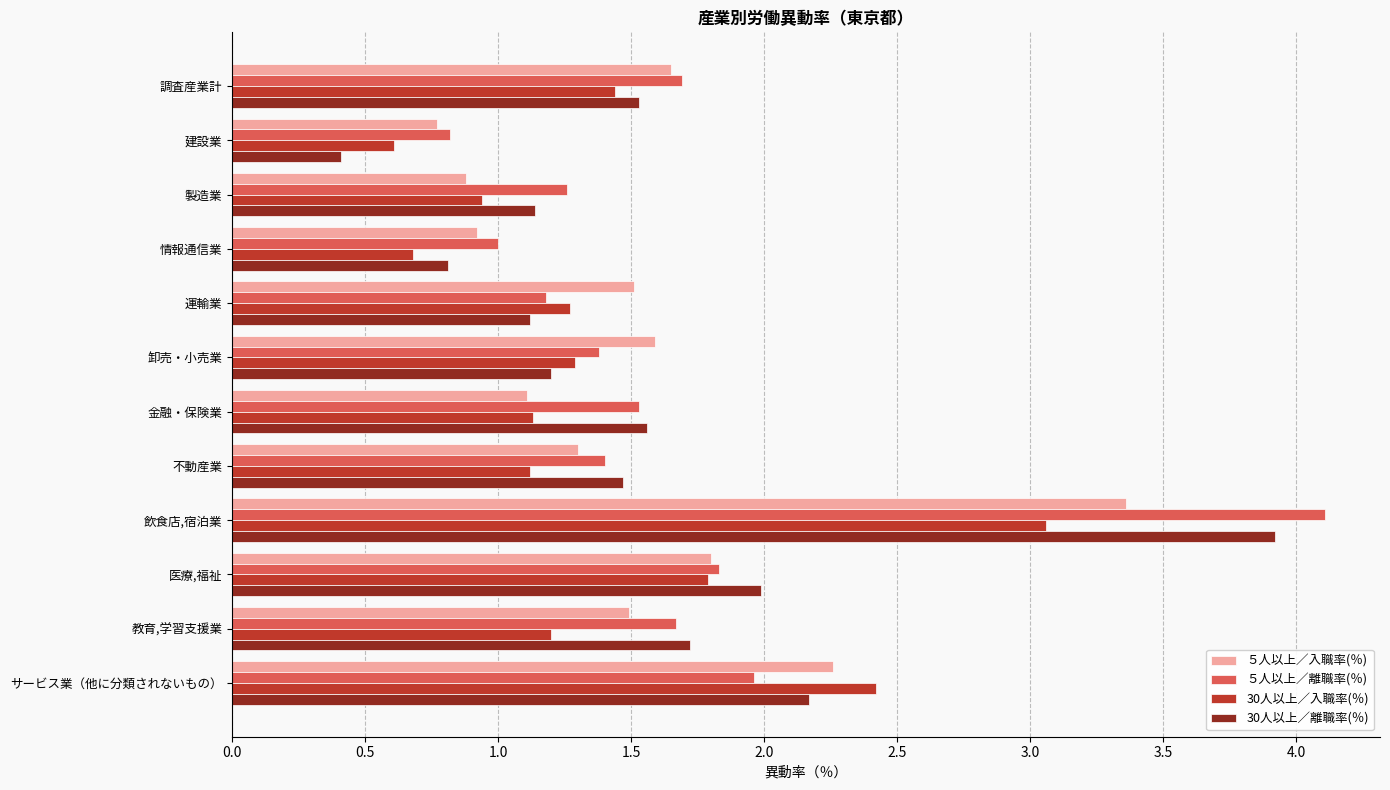

List the series in order of their peak value, lowest first.

30人以上／入職率(％), ５人以上／入職率(％), 30人以上／離職率(％), ５人以上／離職率(％)